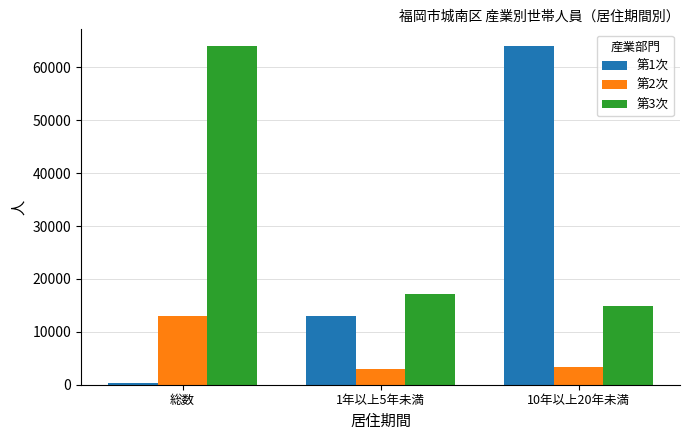

What are all the series names shown in the legend?

第1次, 第2次, 第3次